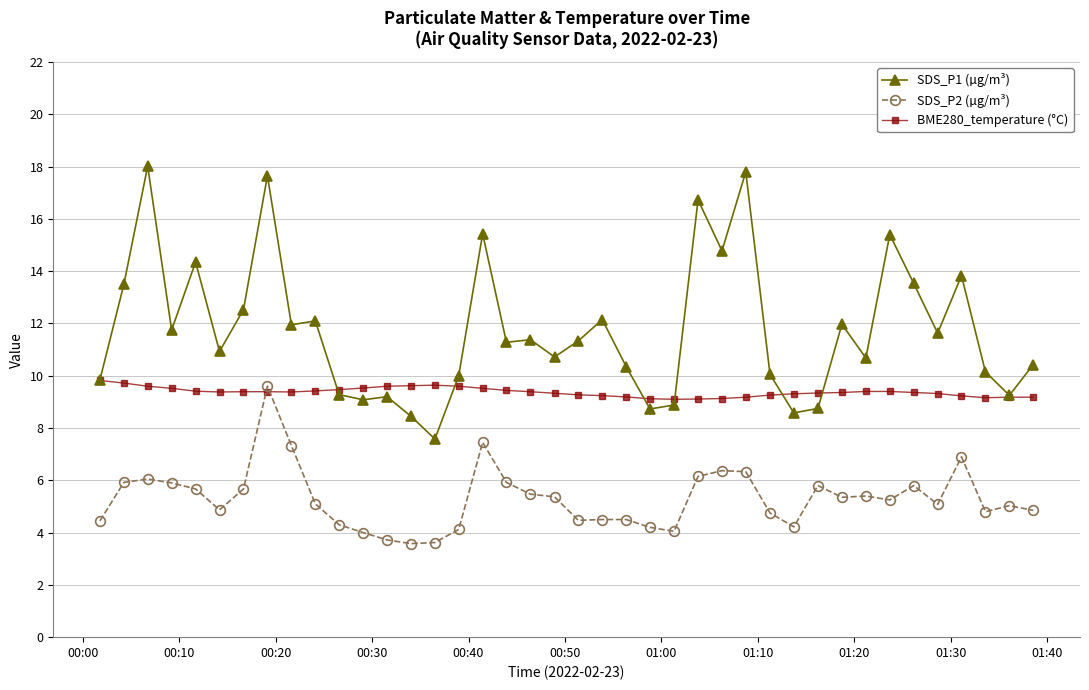

True or false: SDS_P2 (µg/m³) has more than 1 interior local peaks.

True